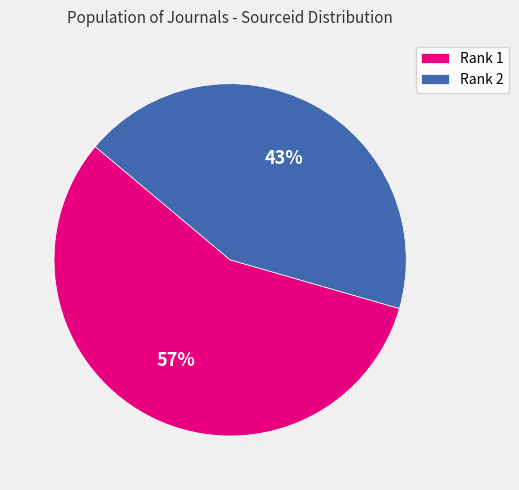

What is the smallest slice in the pie chart?

Rank 2